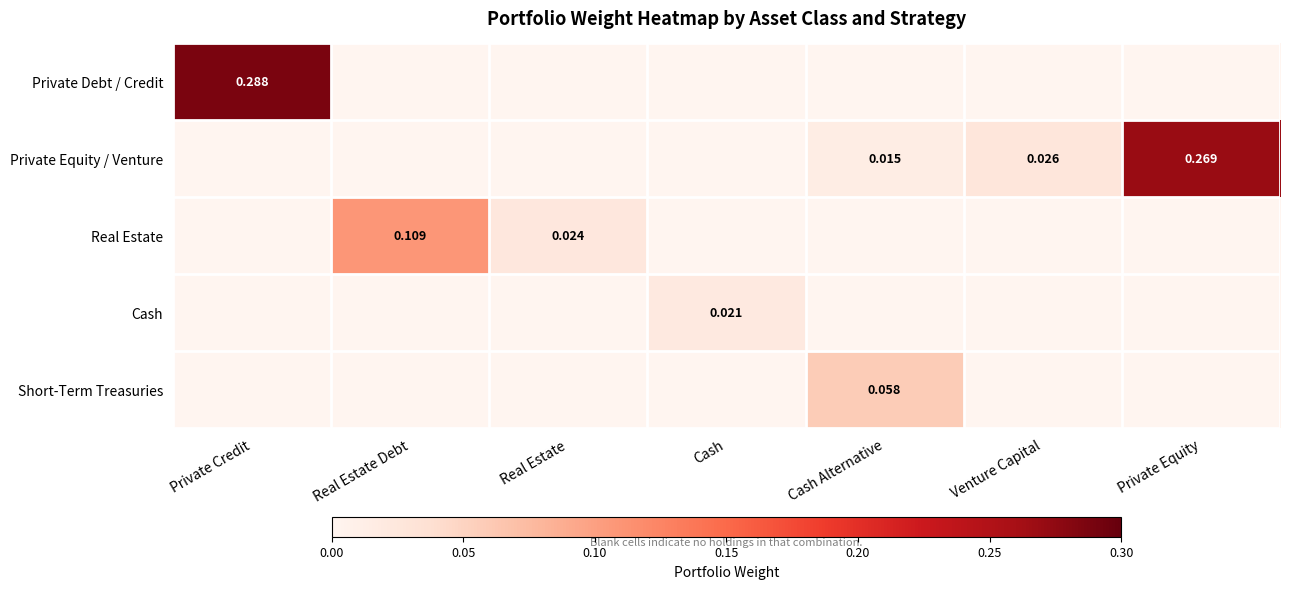

Which series has the largest range (max minus min)?

Private Debt / Credit